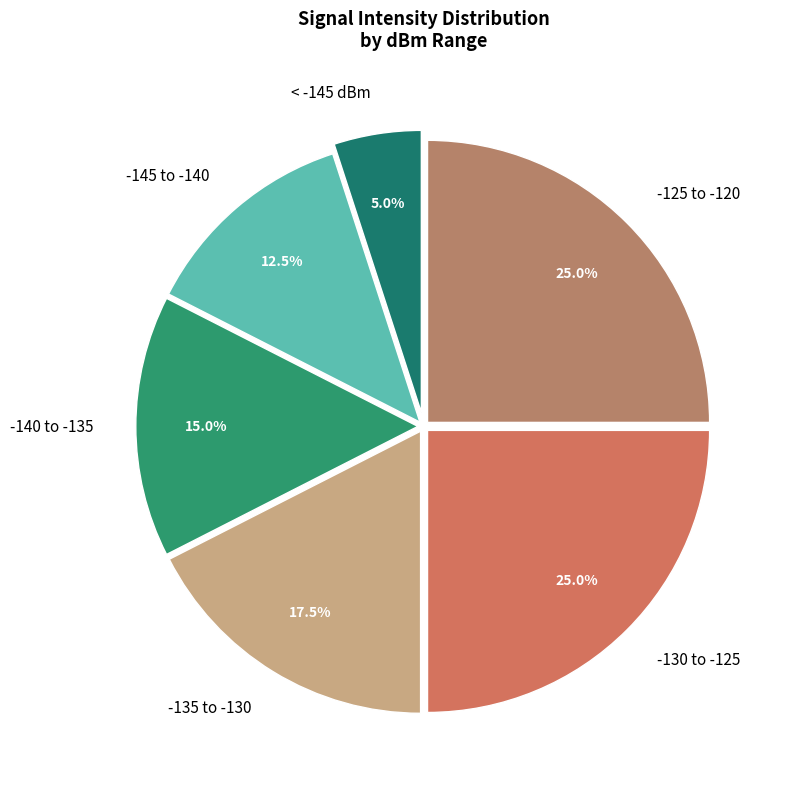

Which has a higher value, -140 to -135 or -130 to -125?

-130 to -125